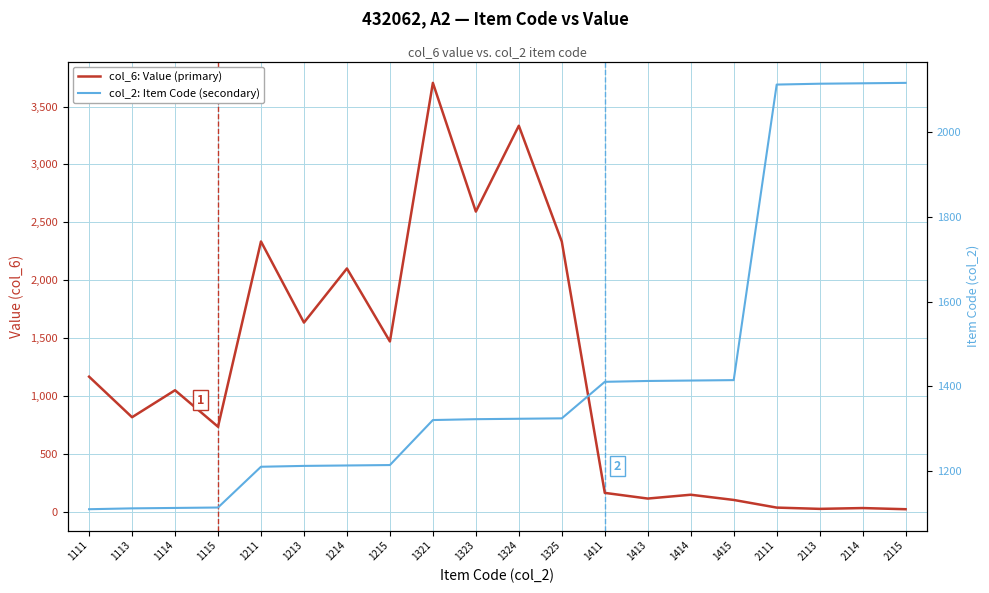

What is the average value of the col_6: Value (primary) series?

1197